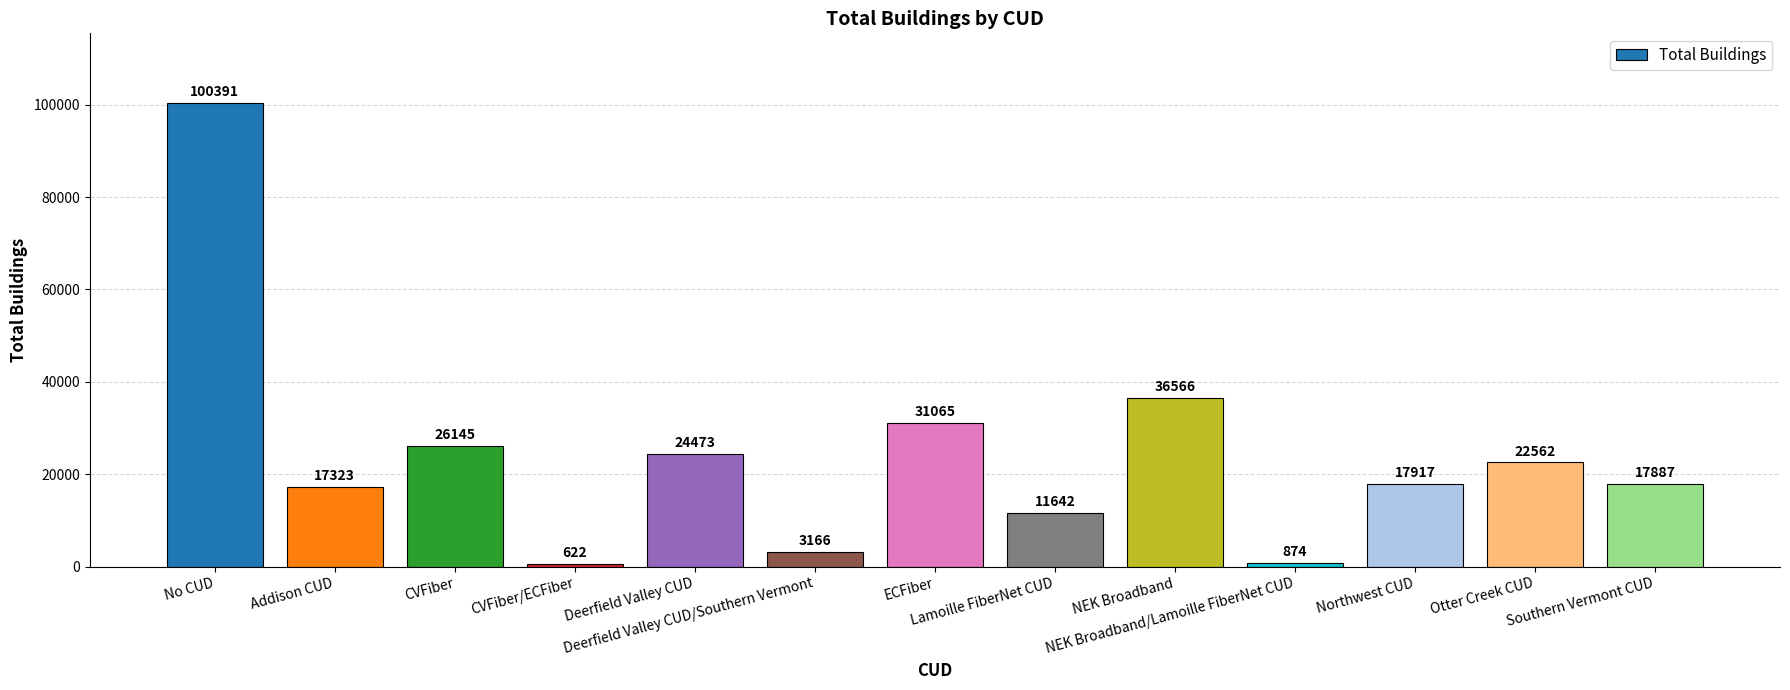

What is the difference between the maximum and minimum values?

99769